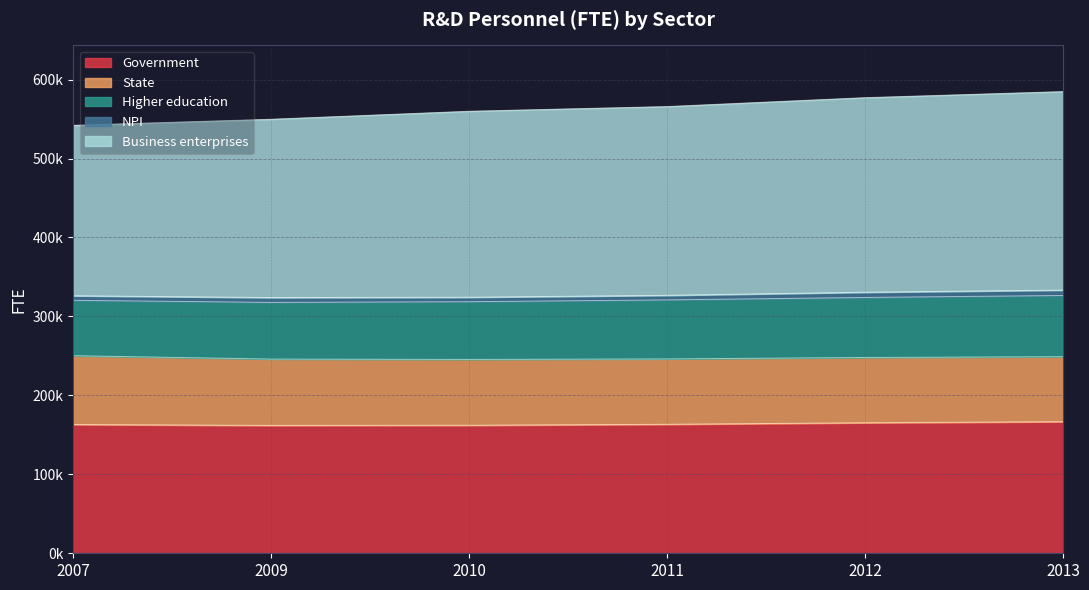

At which label is Higher education closest to 73832?

2010